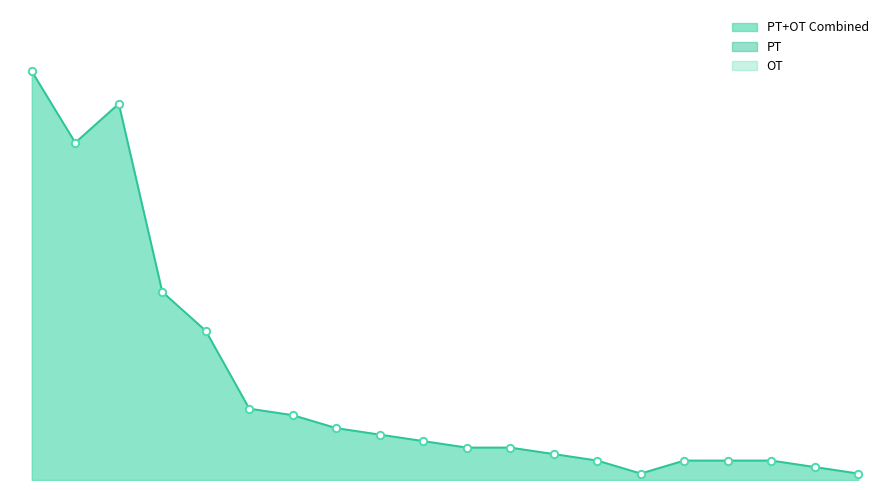

Which series contains the lowest Y value?

PT